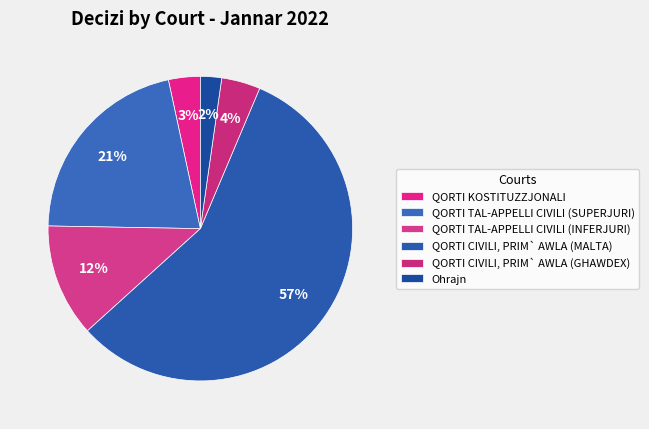

How many segments does this pie chart have?

6